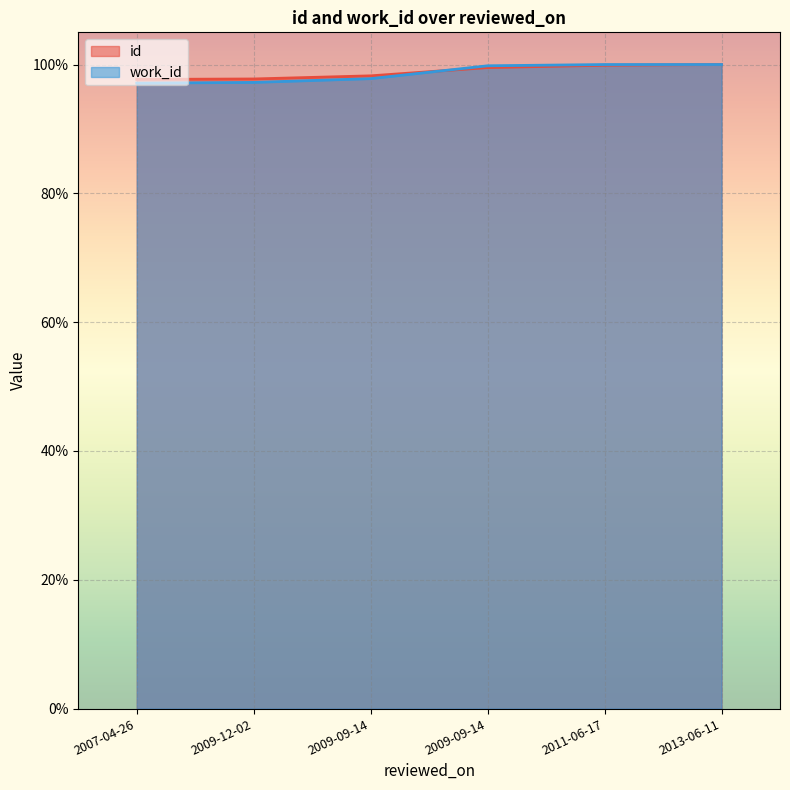

Where does the work_id series first go above 99?

2009-09-14